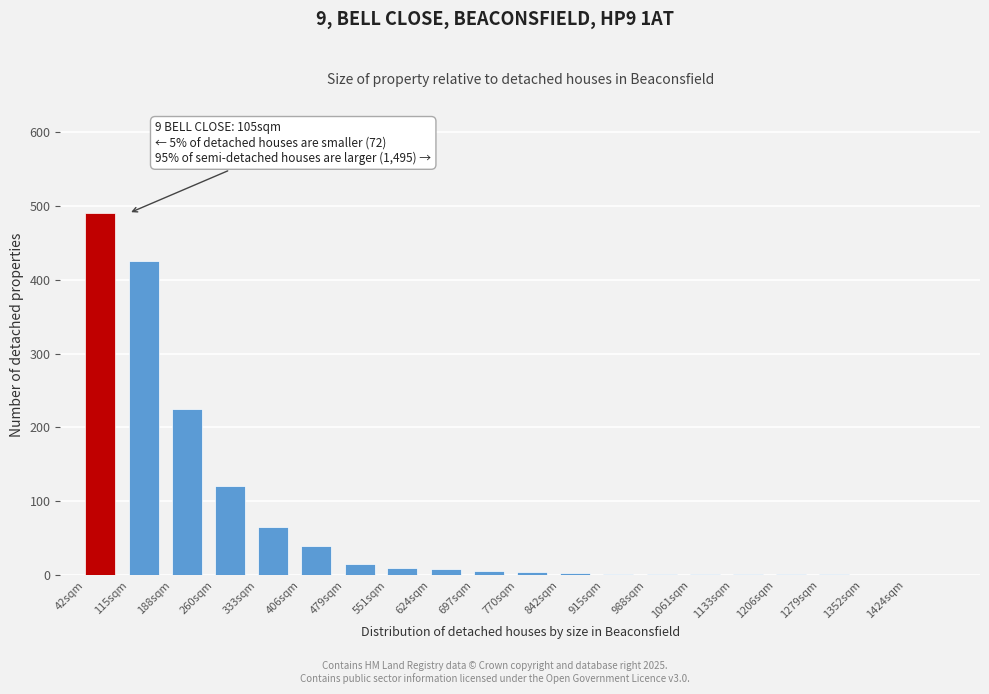

Which category has the highest value across all series?

42sqm